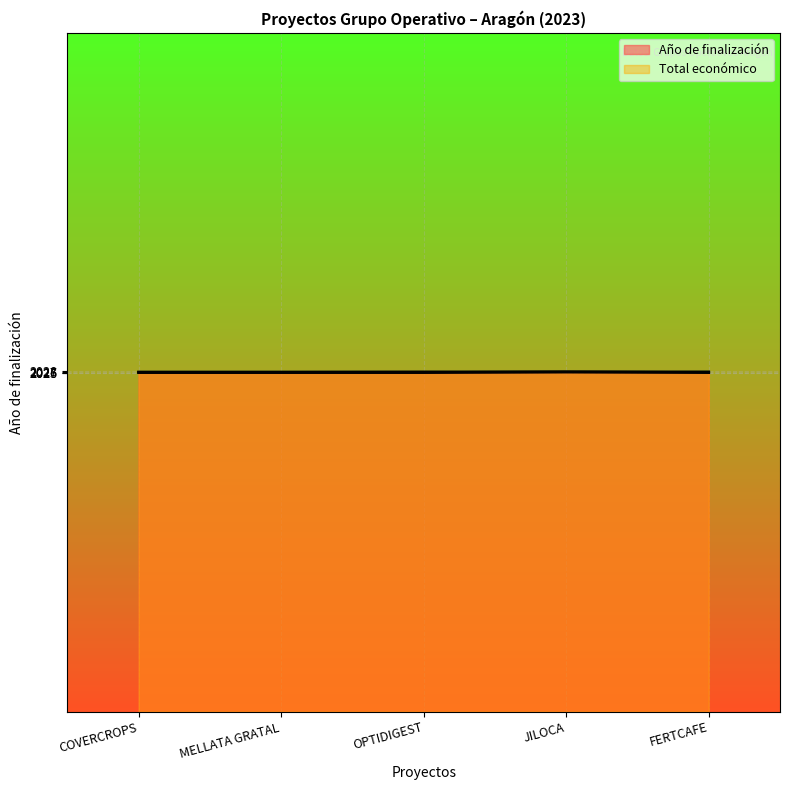

Reading left to right, extract all data points from this chart.

Año de finalización: COVERCROPS=2026.0	MELLATA GRATAL=2026.0	OPTIDIGEST=2026.0	JILOCA=2027.0	FERTCAFE=2026.0
Total económico: COVERCROPS=2026.8	MELLATA GRATAL=2026.8	OPTIDIGEST=2027.0	JILOCA=2027.0	FERTCAFE=2027.0